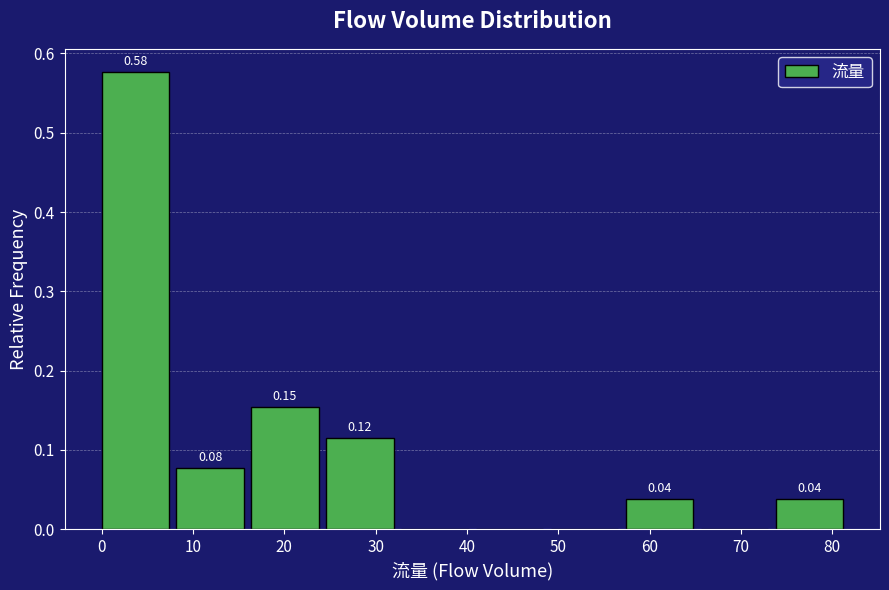

Which range on the x-axis has the tallest bar?

0.0 to 8.2